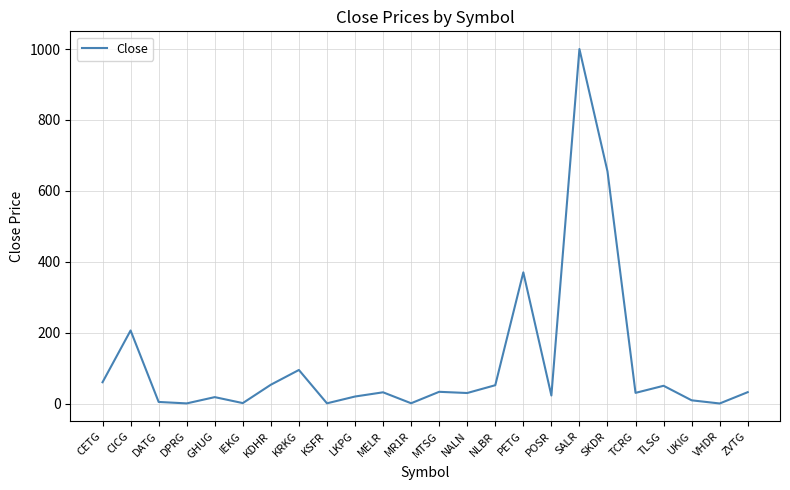

The value at MELR is 31.6. True or false?

True